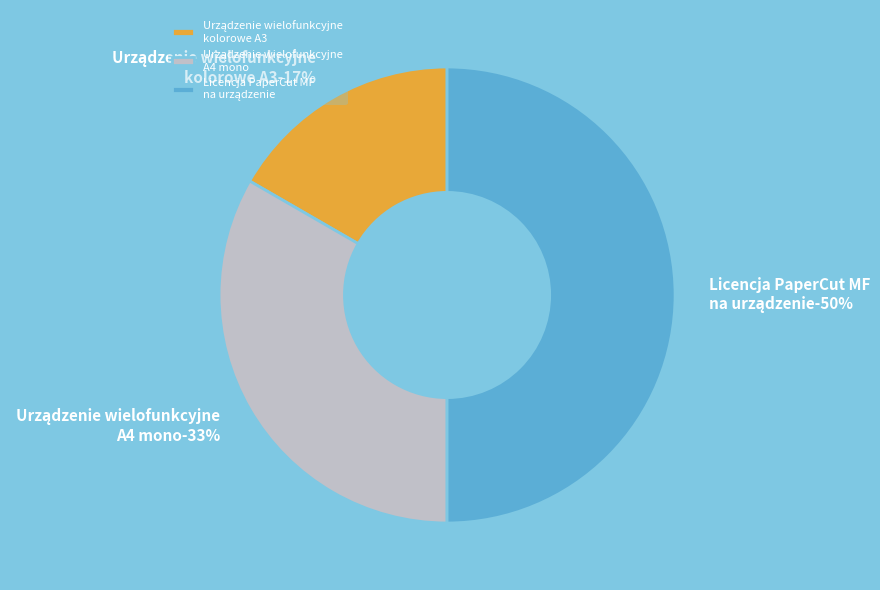

Is it true that Urządzenie wielofunkcyjne
A4 mono is 44% of the pie?

False